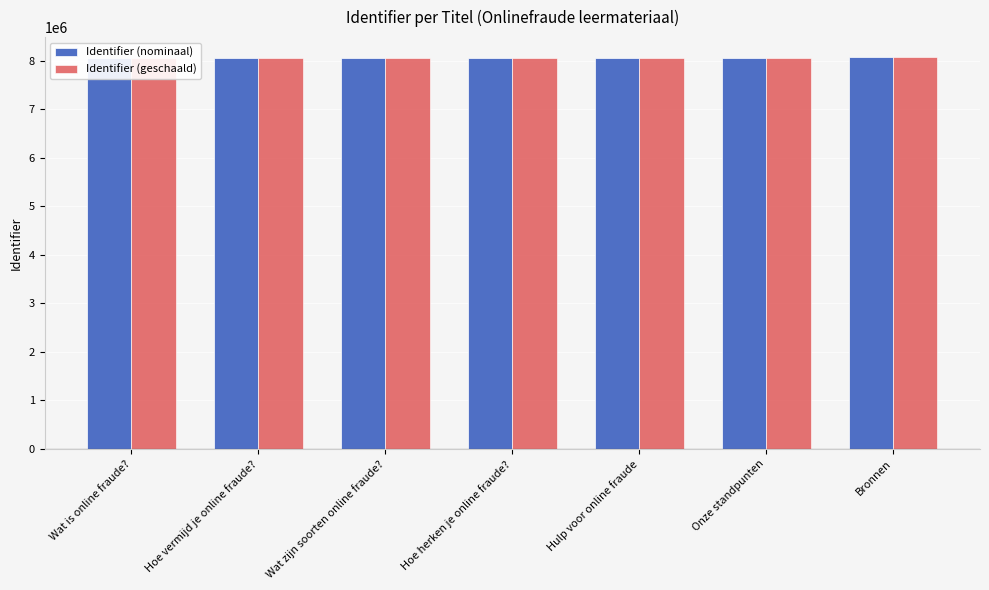

How many bars are there in each group?

2